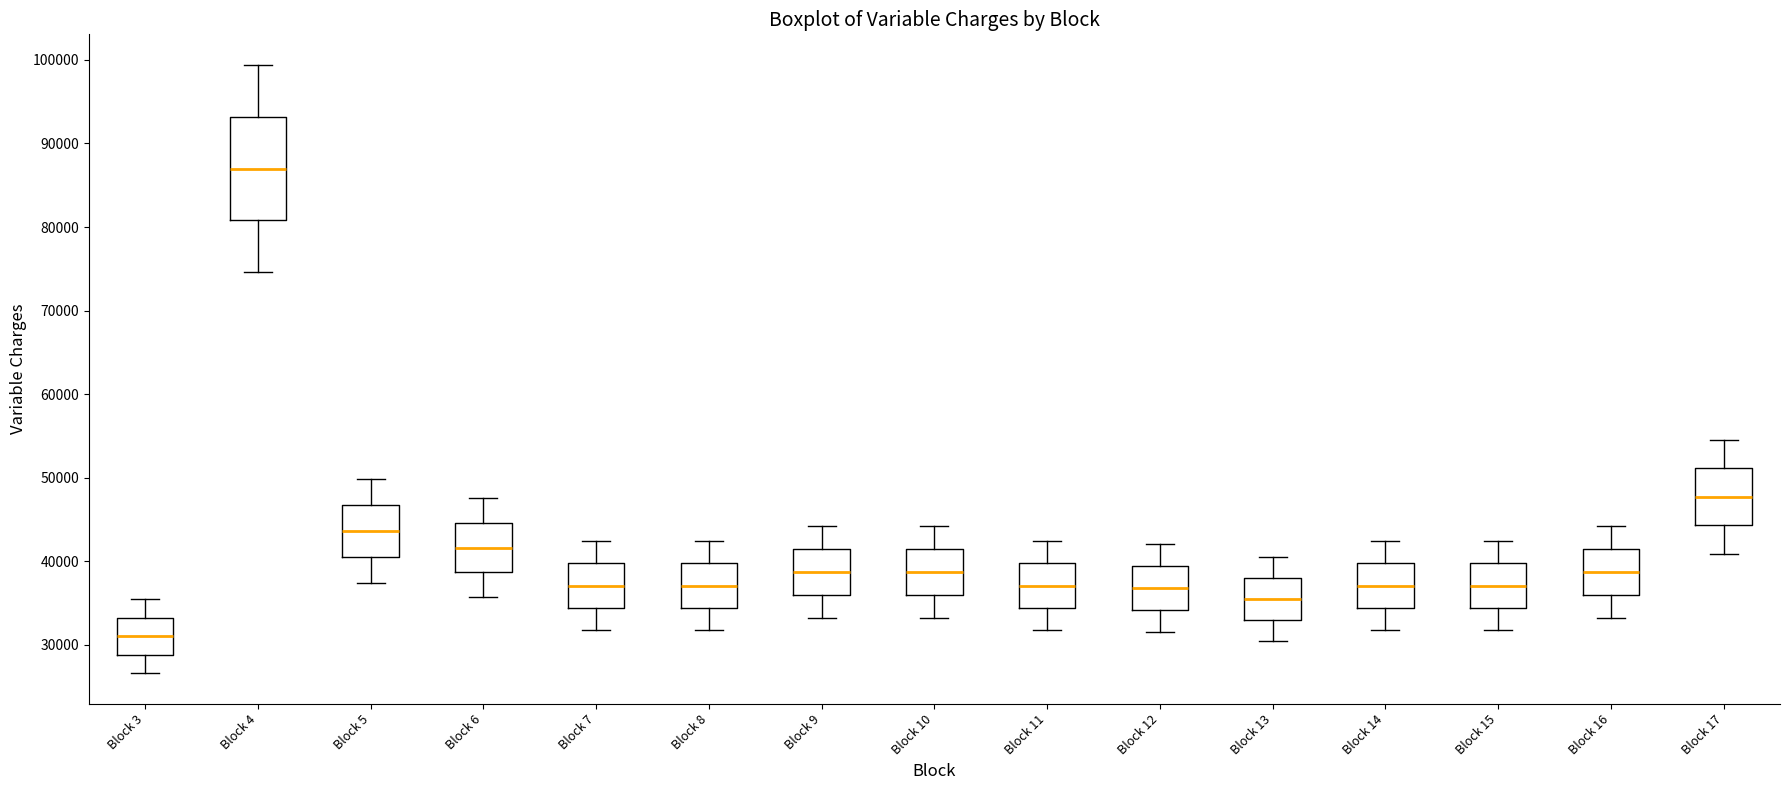

Reading left to right, read every box against the y-axis: the position of its median line, the range the box covers, and the ends of its whiskers. The values are not printed on the chart, so give them approximately, as read against the axis.

Block 3: median 31000, box 29000 to 33000, whiskers 27000 to 35000
Block 4: median 87000, box 81000 to 93000, whiskers 75000 to 99000
Block 5: median 44000, box 40000 to 47000, whiskers 37000 to 50000
Block 6: median 42000, box 39000 to 45000, whiskers 36000 to 48000
Block 7: median 37000, box 34000 to 40000, whiskers 32000 to 42000
Block 8: median 37000, box 34000 to 40000, whiskers 32000 to 42000
Block 9: median 39000, box 36000 to 41000, whiskers 33000 to 44000
Block 10: median 39000, box 36000 to 41000, whiskers 33000 to 44000
Block 11: median 37000, box 34000 to 40000, whiskers 32000 to 42000
Block 12: median 37000, box 34000 to 39000, whiskers 31000 to 42000
Block 13: median 35000, box 33000 to 38000, whiskers 30000 to 41000
Block 14: median 37000, box 34000 to 40000, whiskers 32000 to 42000
Block 15: median 37000, box 34000 to 40000, whiskers 32000 to 42000
Block 16: median 39000, box 36000 to 41000, whiskers 33000 to 44000
Block 17: median 48000, box 44000 to 51000, whiskers 41000 to 55000